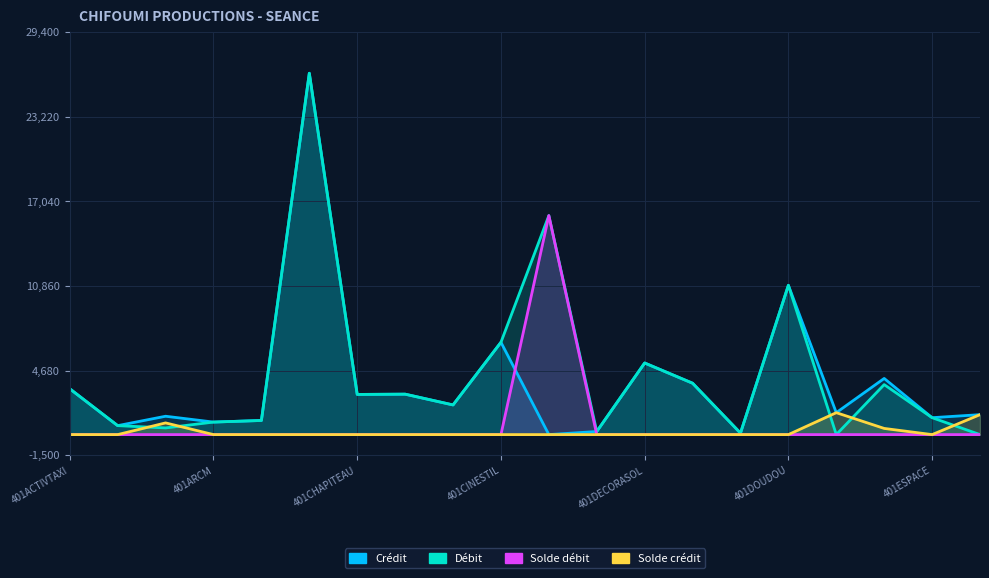

What is the label of the 15th point from the left?

14